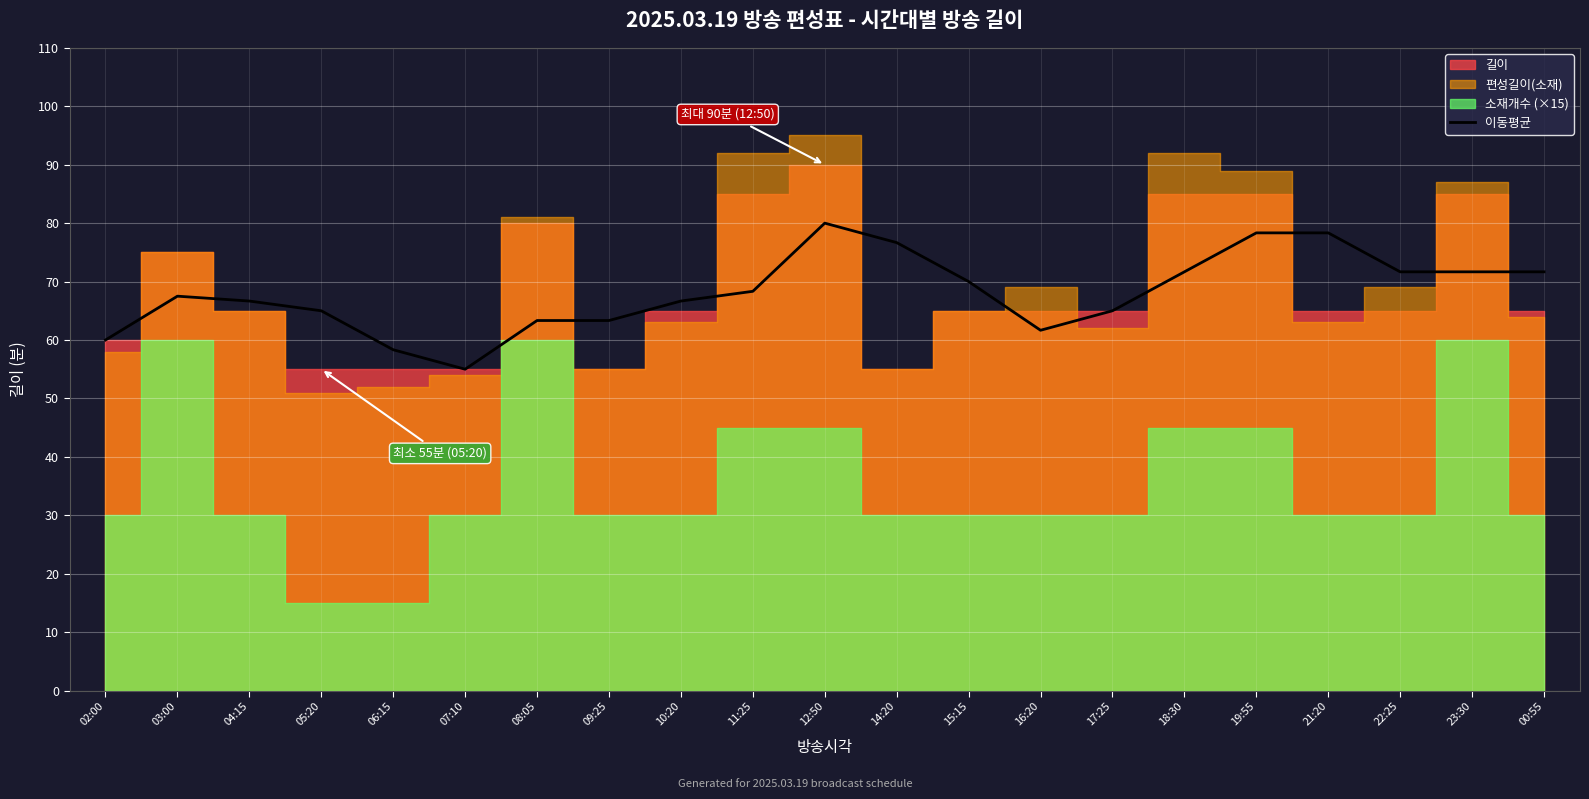

Which category has the highest value across all series?

12:50